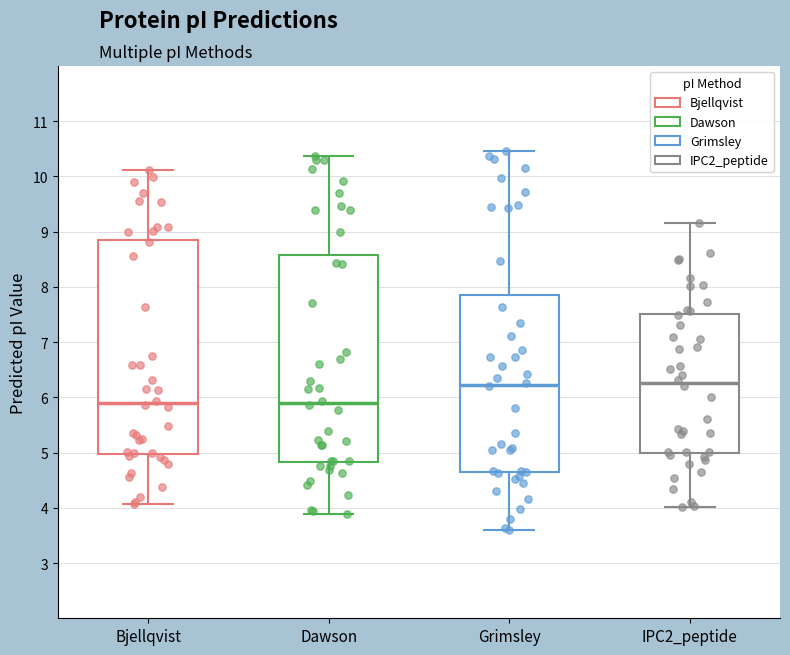

Reading left to right, read every box against the y-axis: the position of its median line, the range the box covers, and the ends of its whiskers. The values are not printed on the chart, so give them approximately, as read against the axis.

Bjellqvist: median 5.9, box 5.0 to 8.9, whiskers 4.1 to 10.1
Dawson: median 5.9, box 4.8 to 8.6, whiskers 3.9 to 10.4
Grimsley: median 6.2, box 4.6 to 7.9, whiskers 3.6 to 10.5
IPC2_peptide: median 6.3, box 5.0 to 7.5, whiskers 4.0 to 9.2